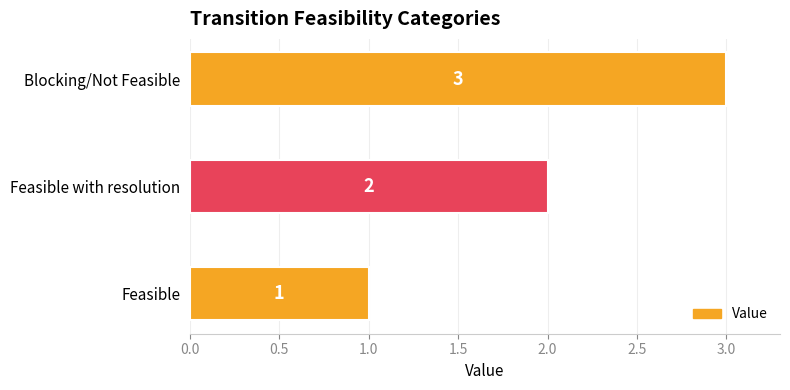

What is the difference between the maximum and minimum values?

2